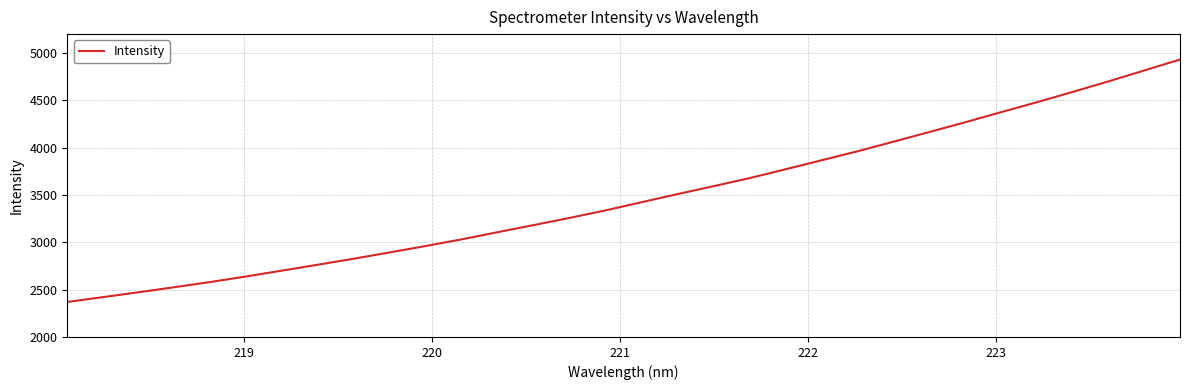

What is the maximum value shown in the chart?

4931.2